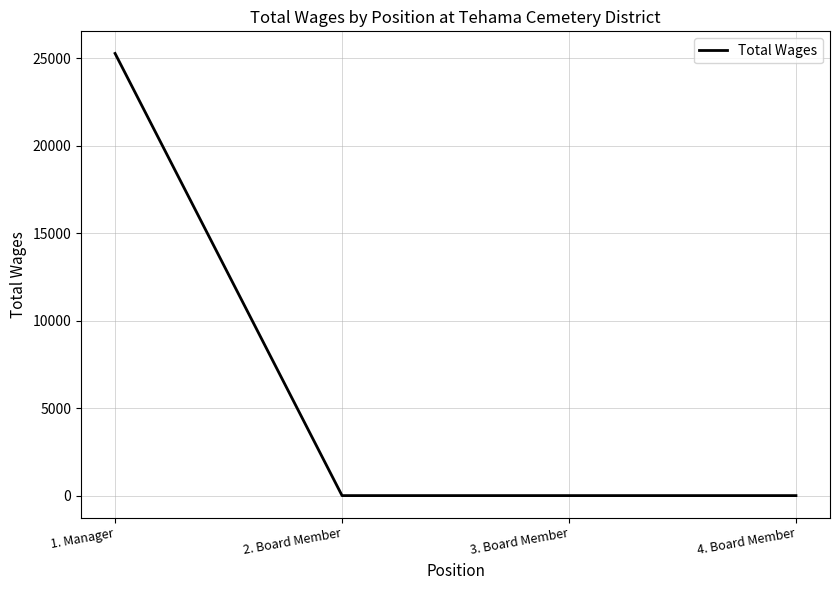

What is the difference between the values at 1. Manager and 4. Board Member?

25284